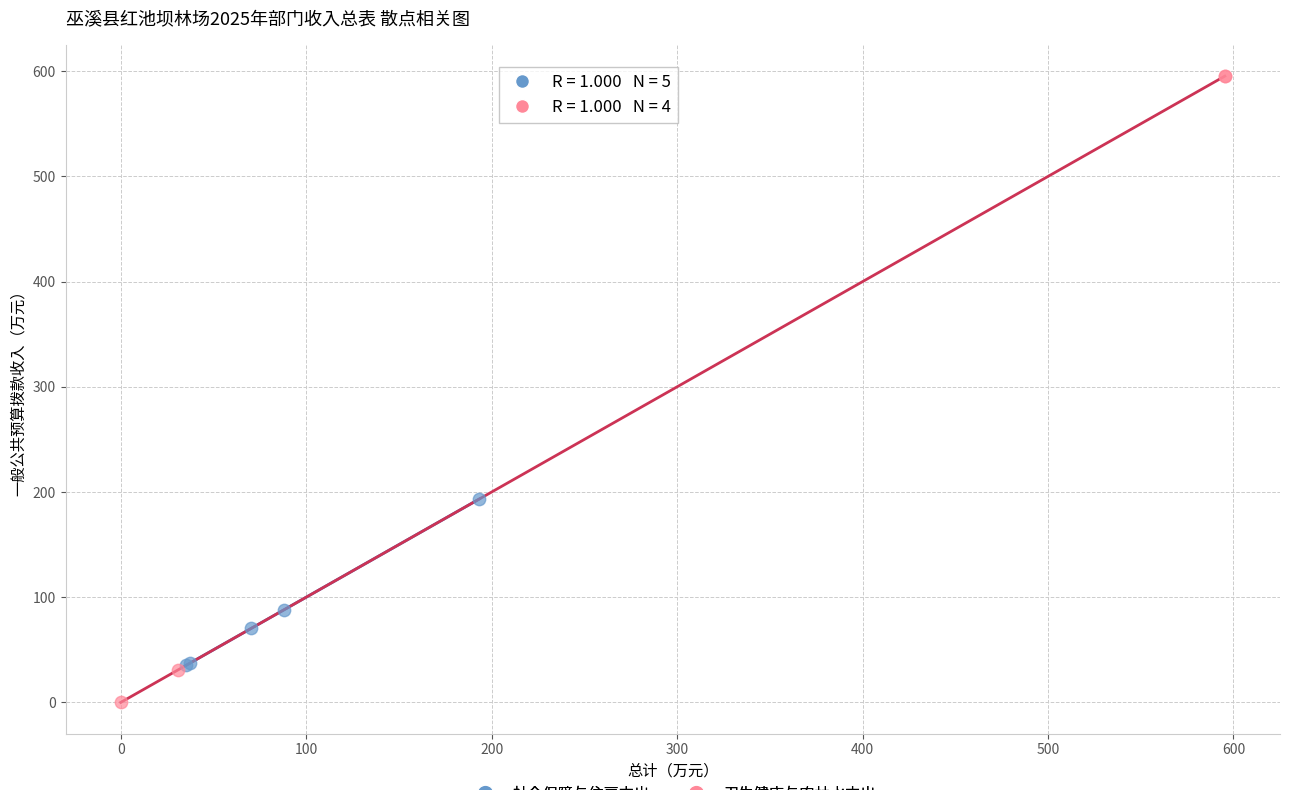

Which series has the widest spread of Y values?

卫生健康与农林水支出